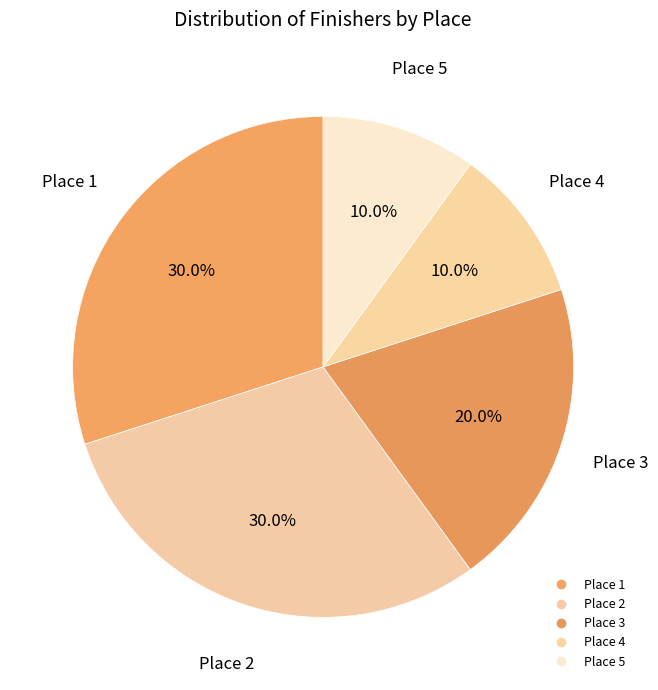

Does any single category account for the majority?

No